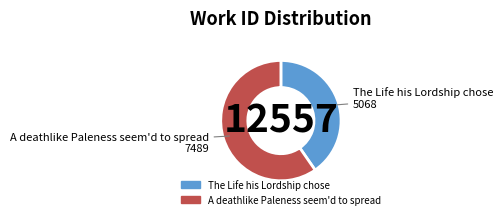

Which slice is the smallest?

The Life his Lordship chose